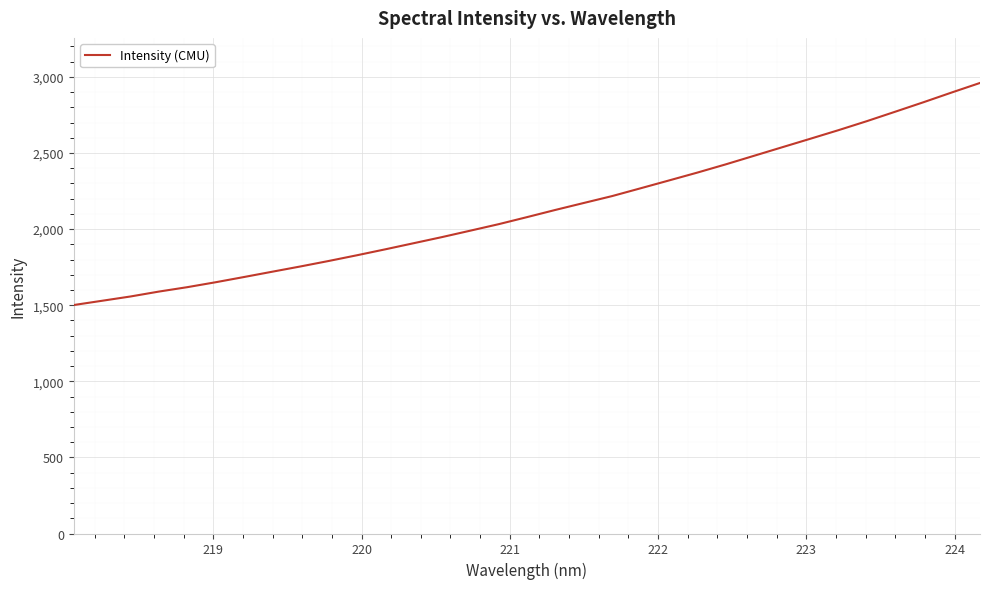

What is the difference between the second highest and second lowest values?

1368.4